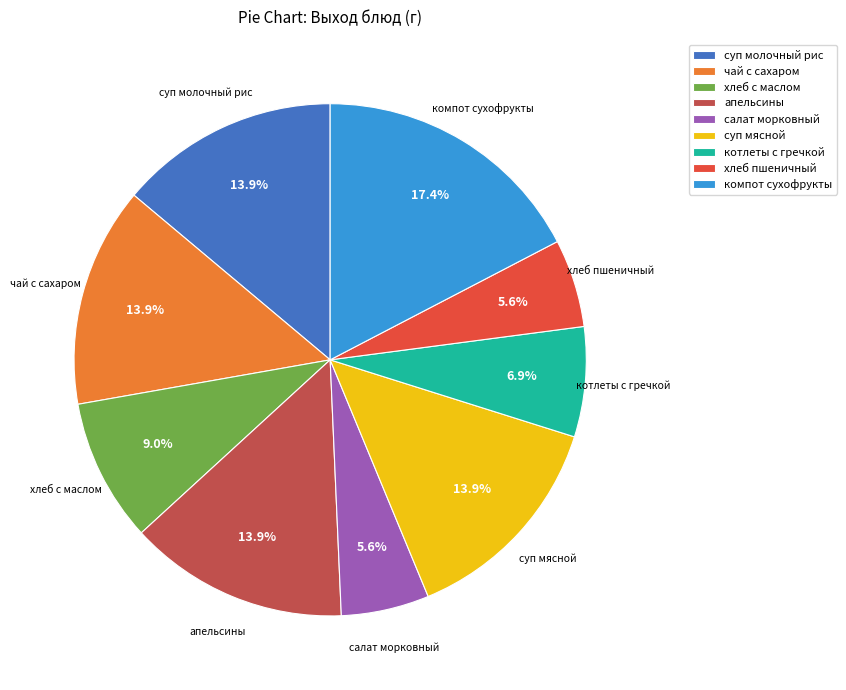

Combined, what portion of the pie is суп молочный рис and котлеты с гречкой?

20.8%